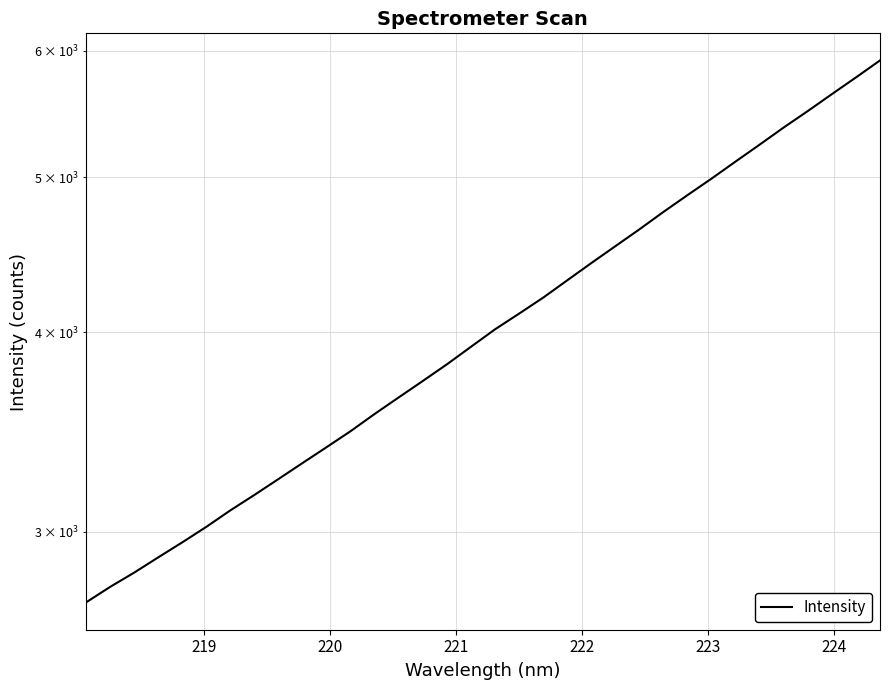

What is the greatest value displayed?

5918.6